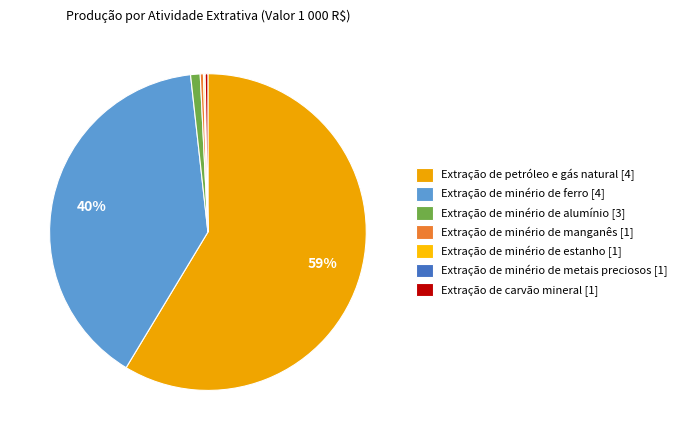

What is the total percentage of Extração de petróleo e gás natural and Extração de carvão mineral?

58.9%